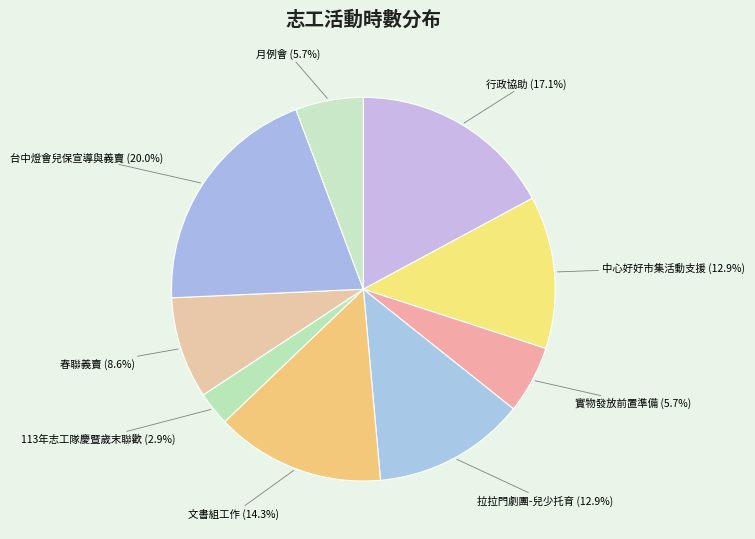

Does 台中燈會兒保宣導與義賣 account for over 50% of the chart?

No